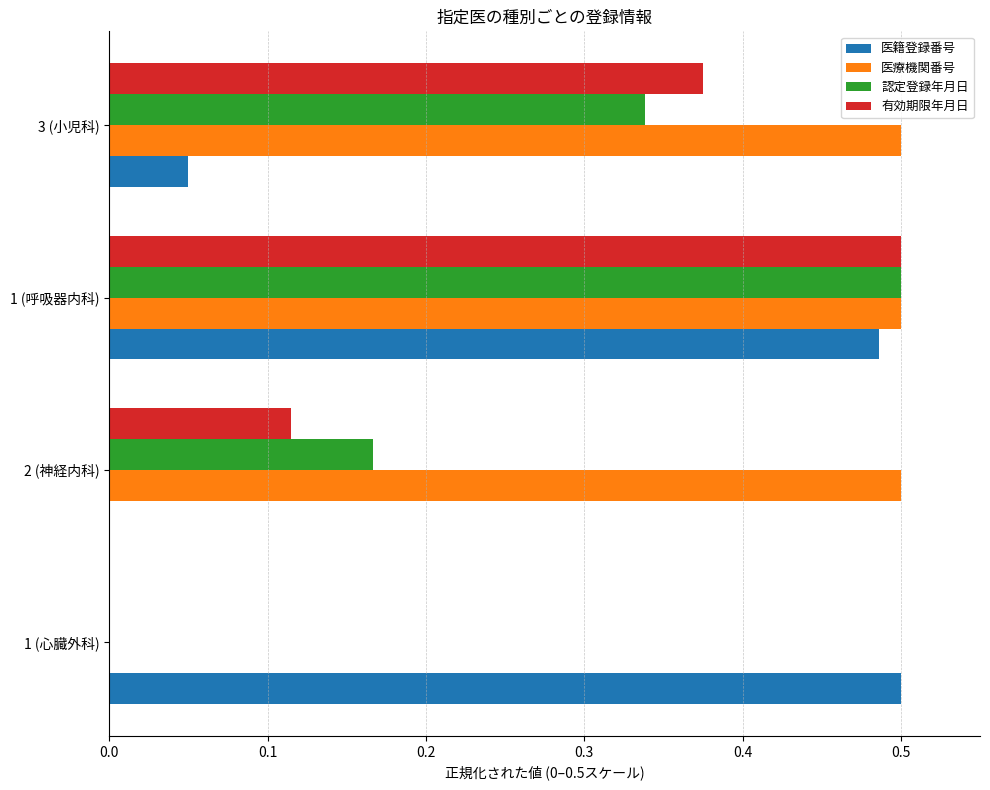

What is the sum of the 認定登録年月日 values at 1 (呼吸器内科) and 2 (神経内科)?

0.7